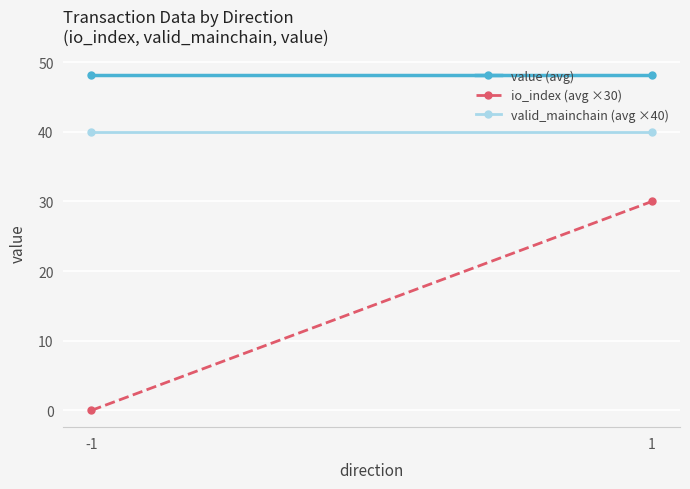

Reading left to right, extract all data points from this chart.

value (avg): -1=48.1	1=48.1
io_index (avg ×30): -1=0.0	1=30.0
valid_mainchain (avg ×40): -1=40.0	1=40.0